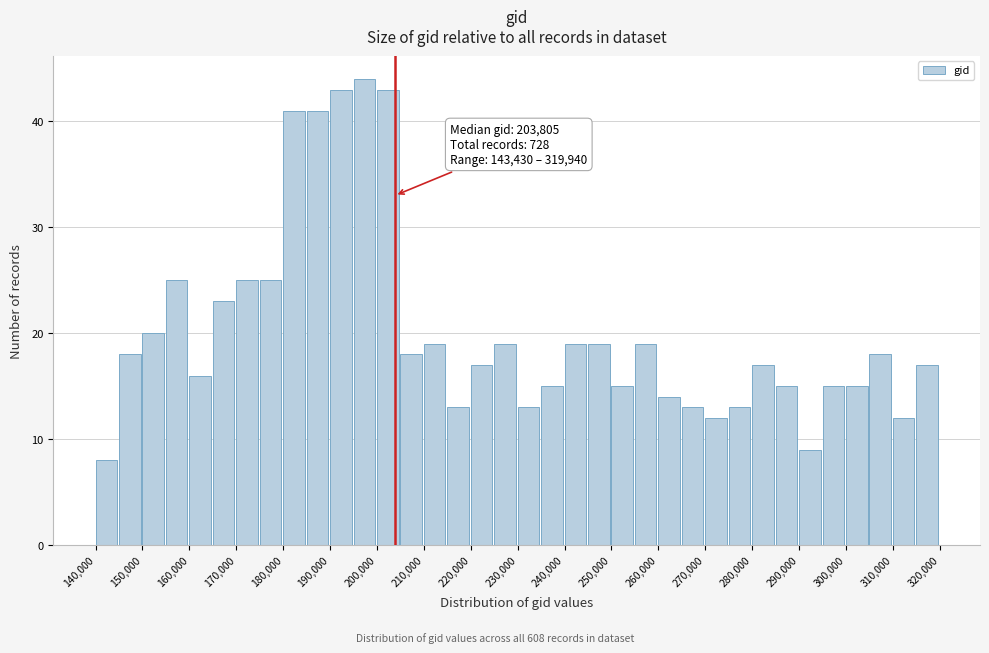

Over which range of the x-axis is the bar tallest?

195000 to 200000